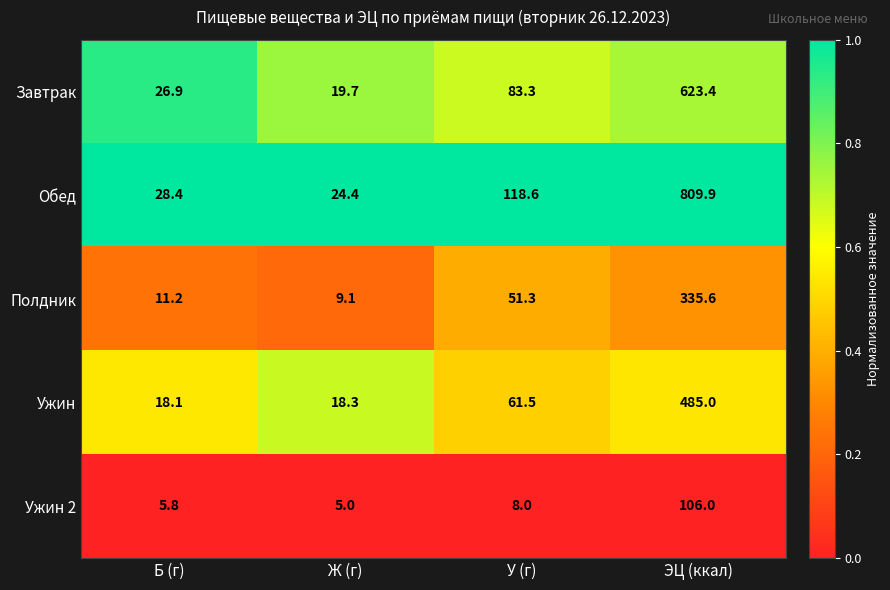

Between Б (г) and У (г), which series saw the biggest shift?

Обед